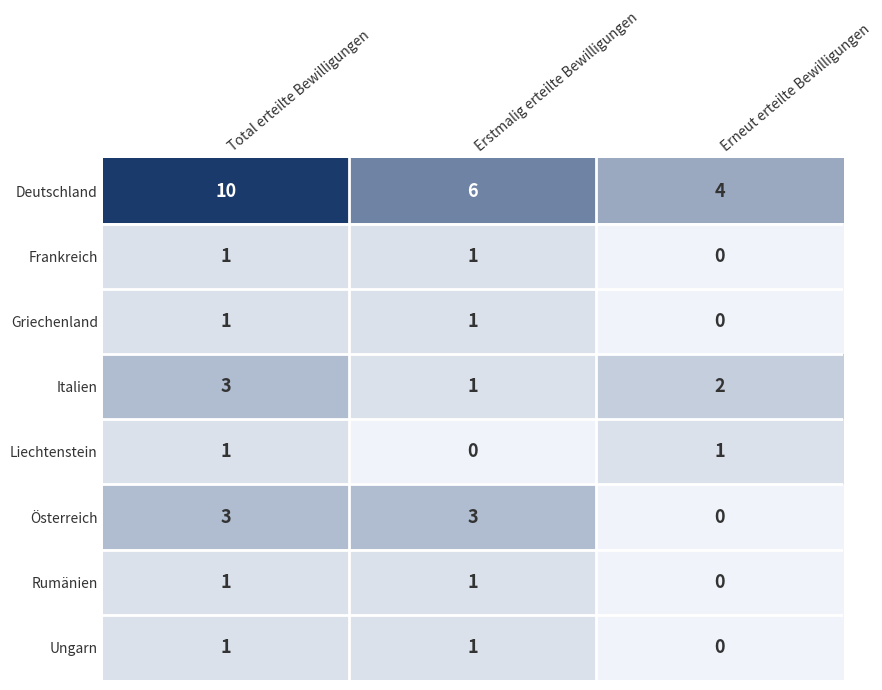

Is it true that Deutschland equals 10 at Total erteilte Bewilligungen?

True